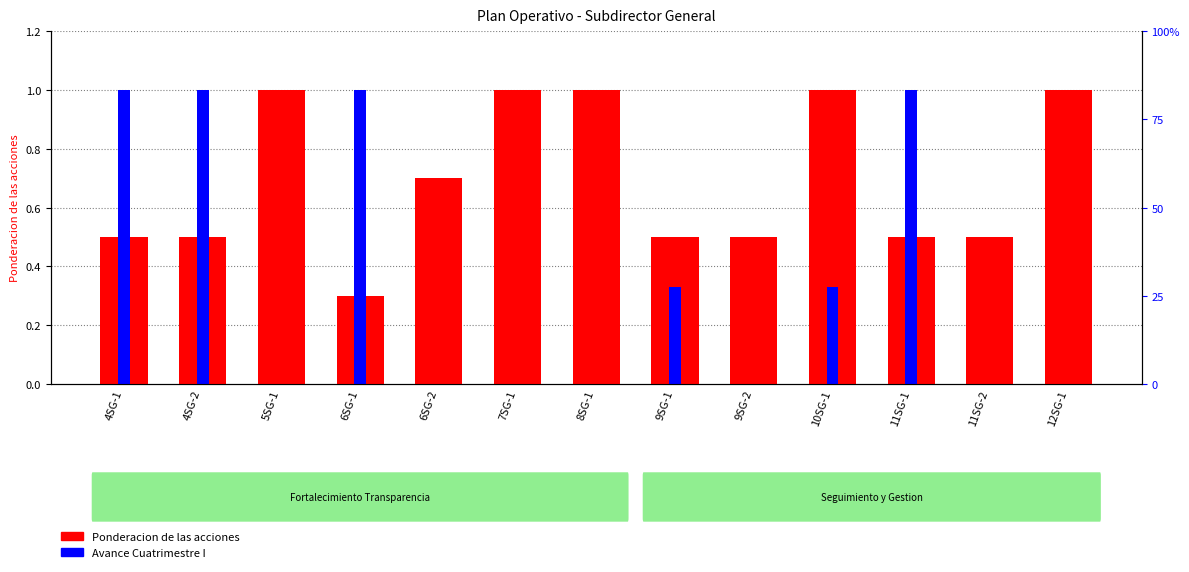

List the labels in order of value, largest first.

5SG-1, 7SG-1, 8SG-1, 10SG-1, 12SG-1, 6SG-2, 4SG-1, 4SG-2, 9SG-1, 9SG-2, 11SG-1, 11SG-2, 6SG-1